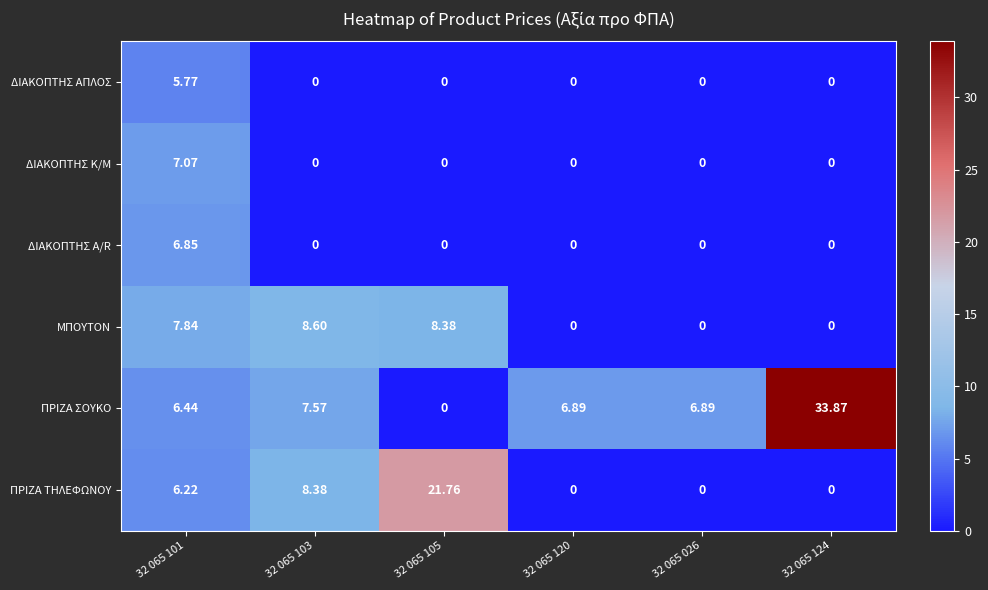

Which series changed the most between 32 065 101 and 32 065 124?

ΠΡΙΖΑ ΣΟΥΚΟ